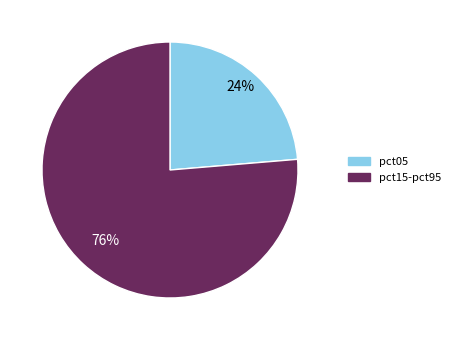

To the nearest percent, what is the average slice percentage?

50%